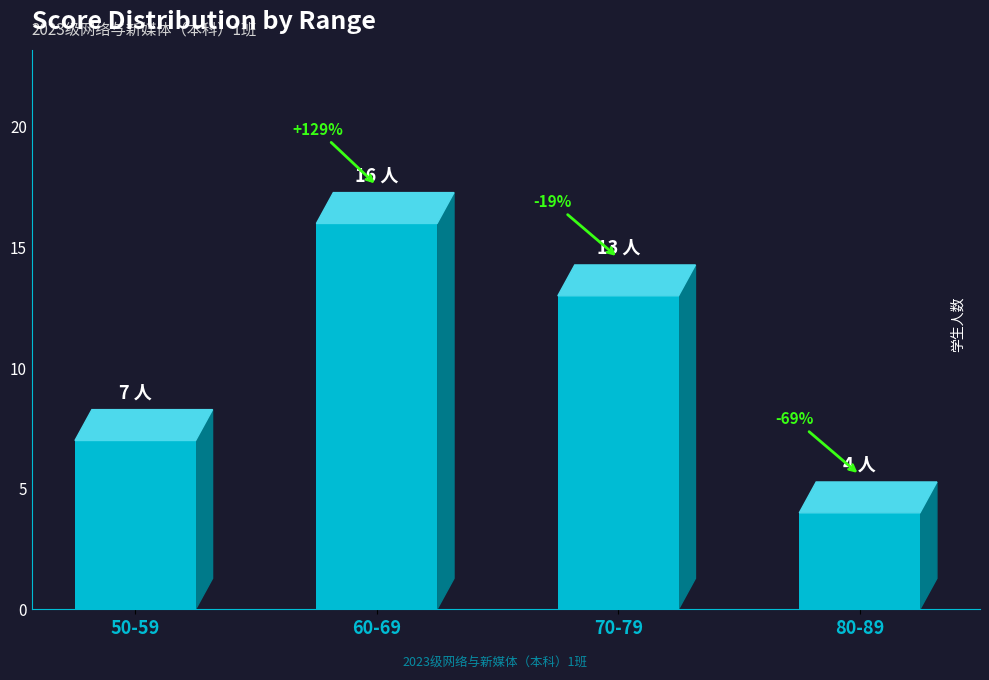

How many bars are there in total?

4